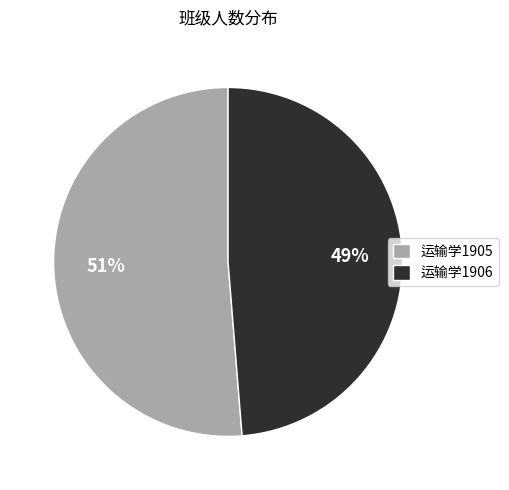

To the nearest percent, what is the average slice percentage?

50%